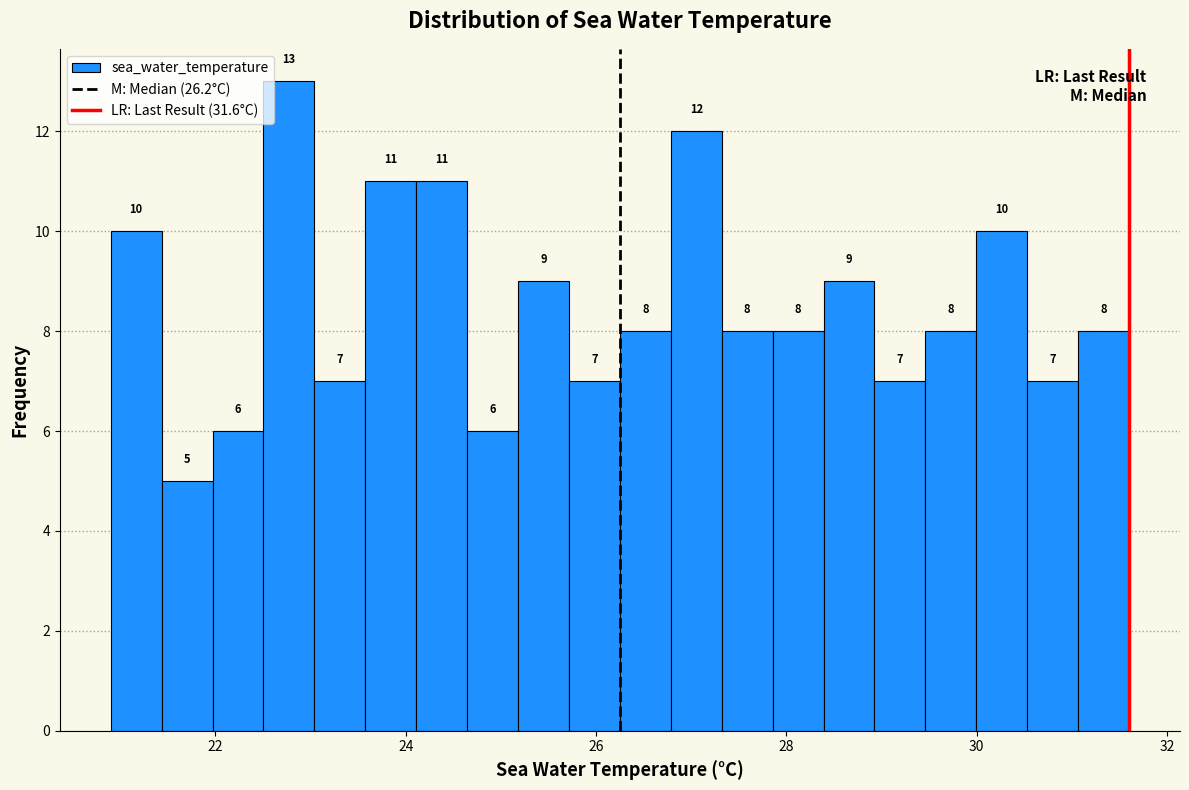

Read against the x-axis, roughly where is the centre of the tallest bar?

22.8